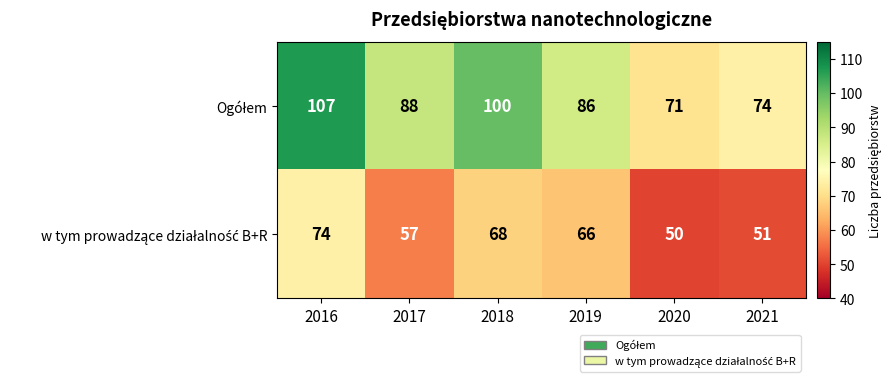

Which label corresponds to the smallest value in the chart?

2020